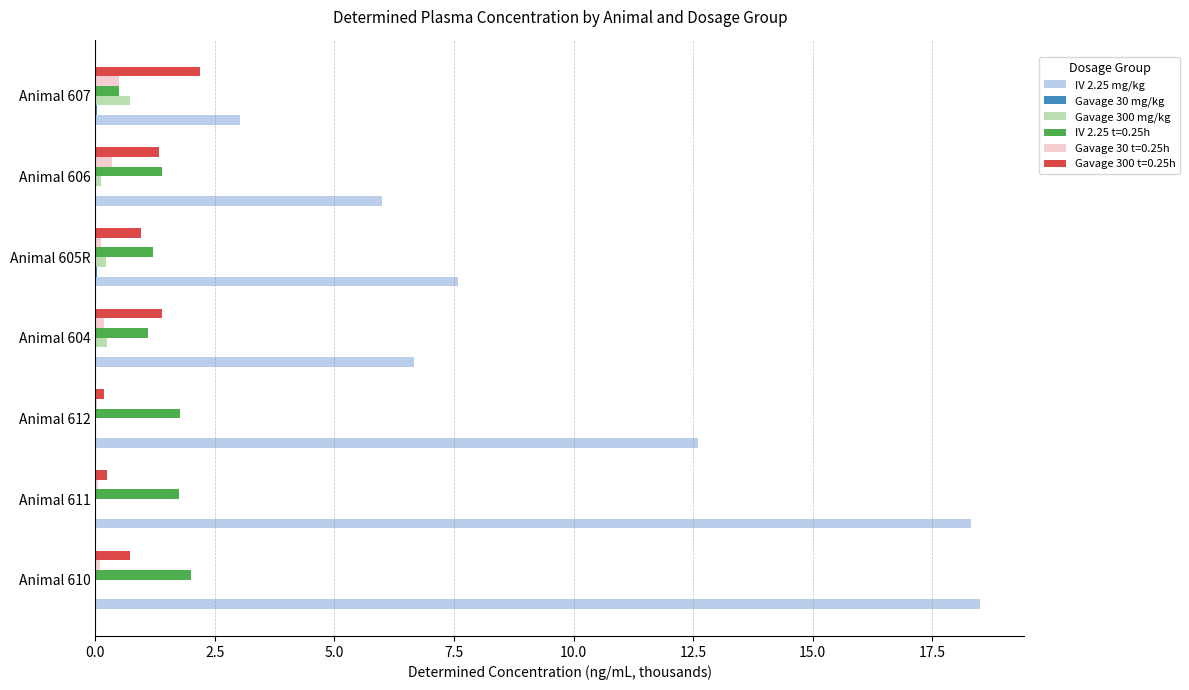

What is the sum of all Gavage 300 mg/kg values?

1.3